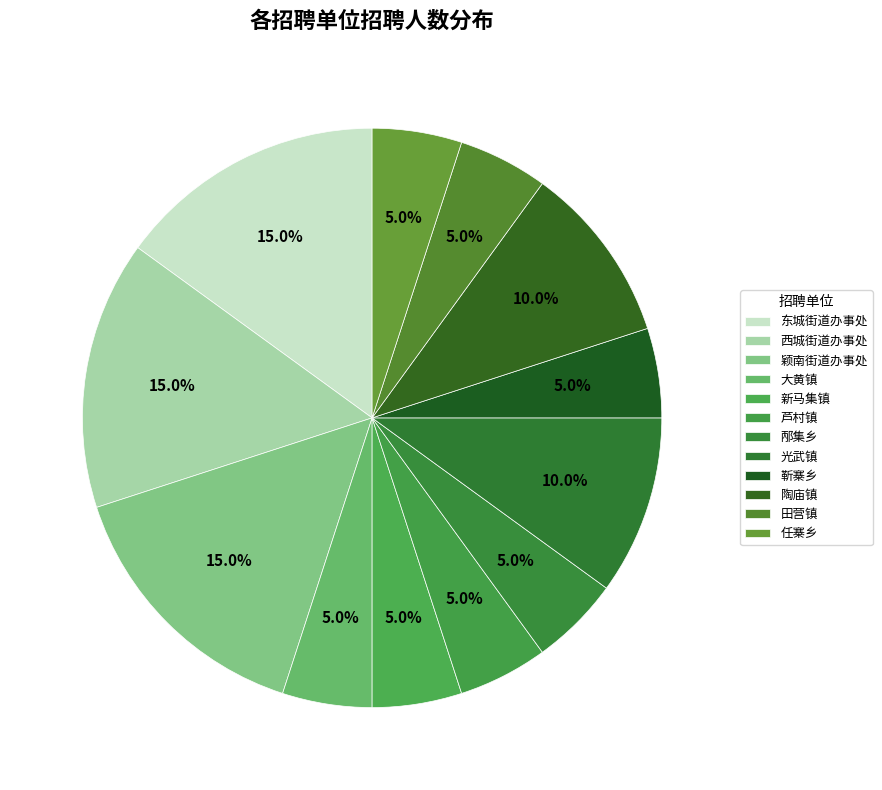

To the nearest percent, what percentage of the pie is 任寨乡?

5%